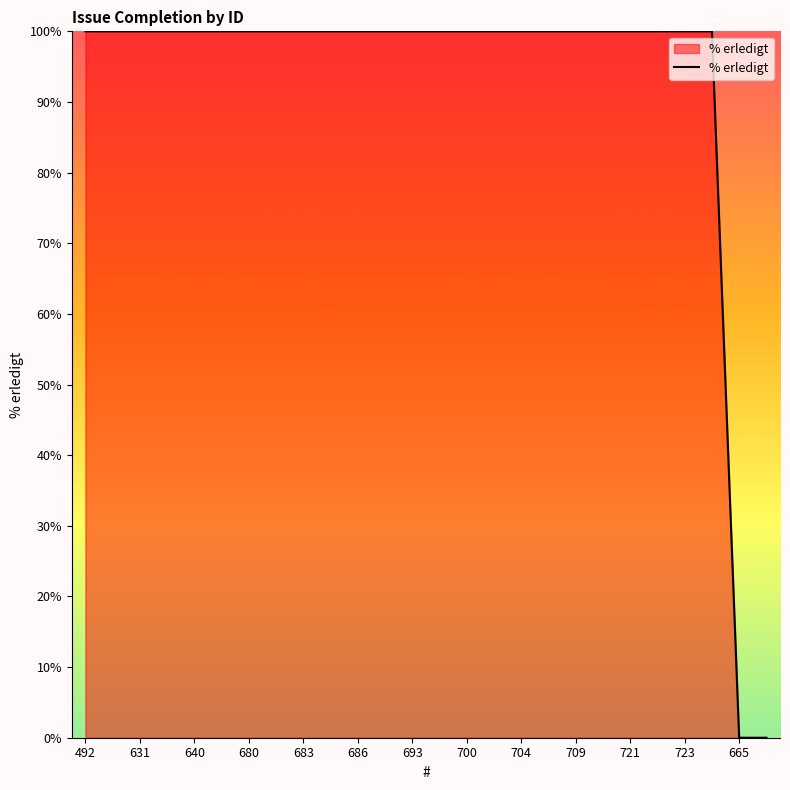

Reading left to right, transcribe all the data shown in this chart.

100	100	100	100	100	100	100	100	100	100	100	100	100	100	100	100	100	100	100	100	100	100	100	100	0	0